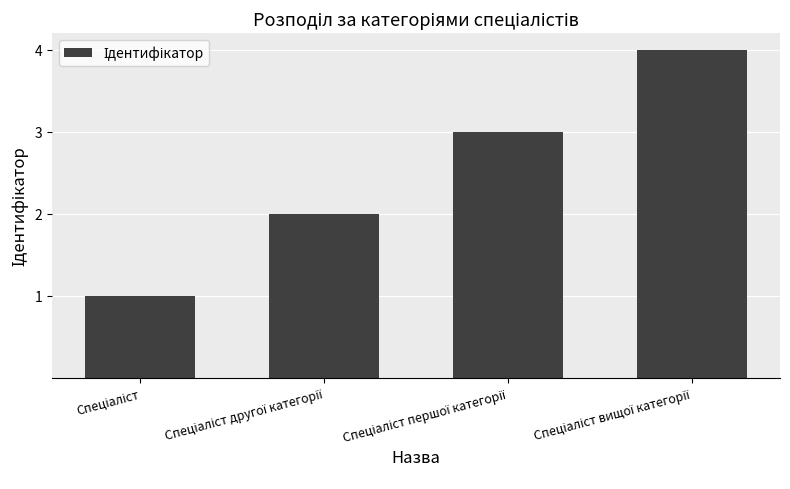

Reading left to right, list all the values displayed in this chart.

1	2	3	4